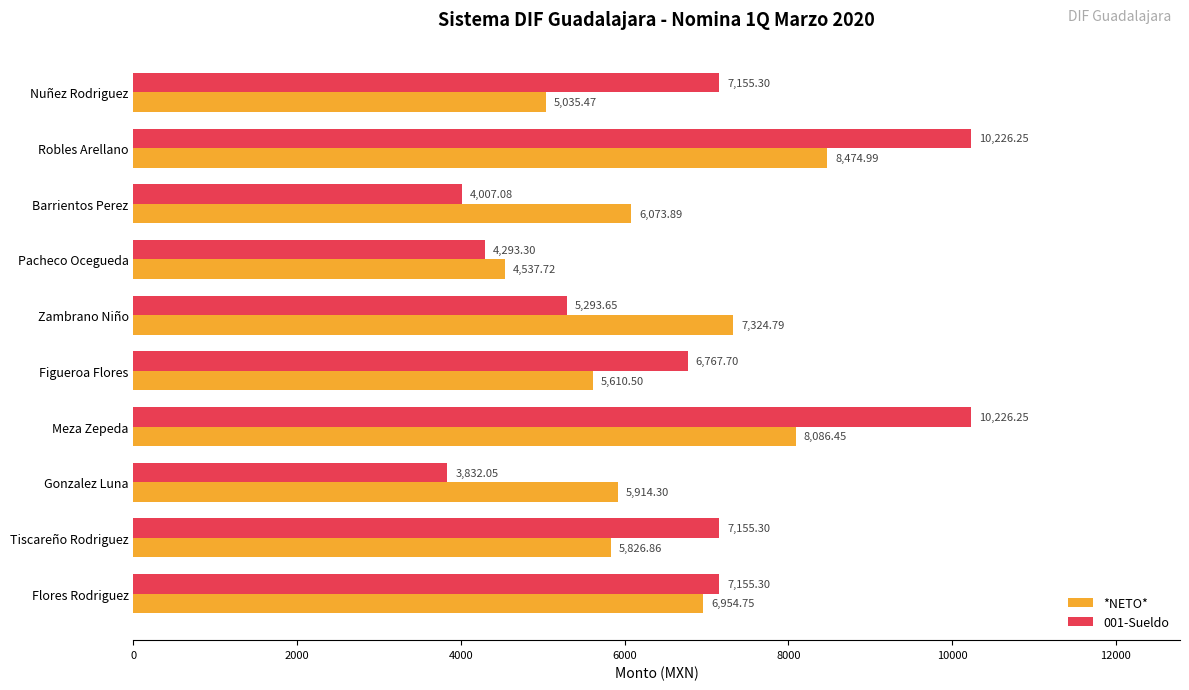

What are all the series names shown in the legend?

*NETO*, 001-Sueldo